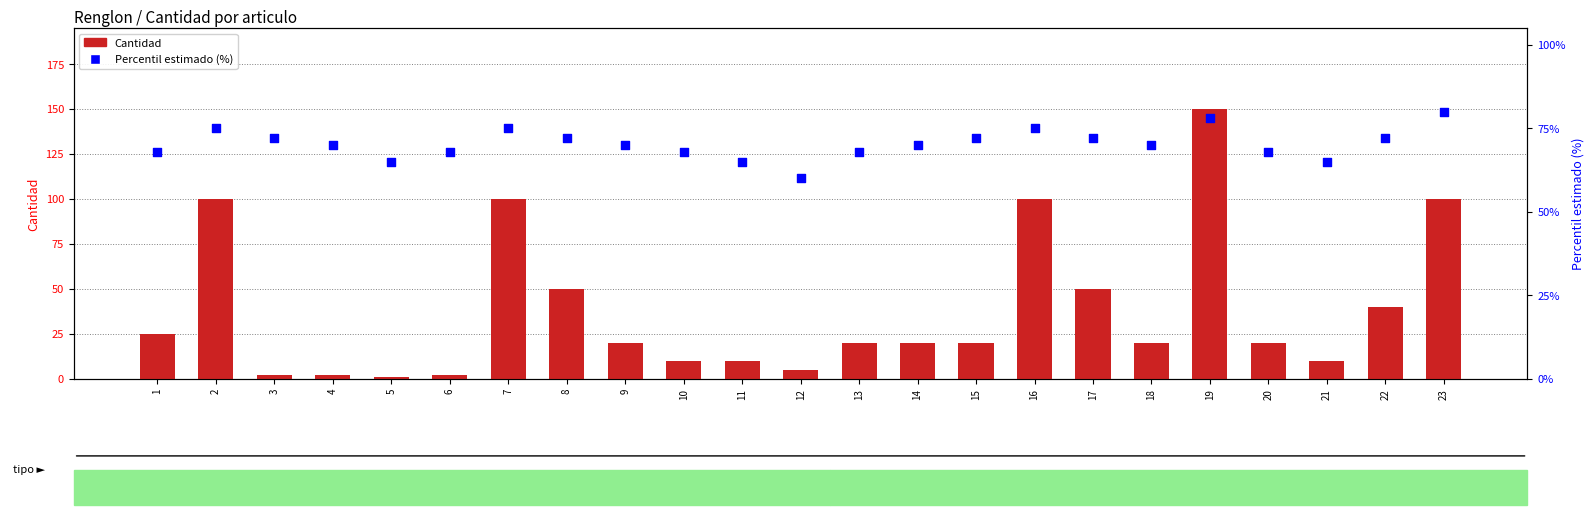

What are all the series names shown in the legend?

Cantidad, Percentil estimado (%)